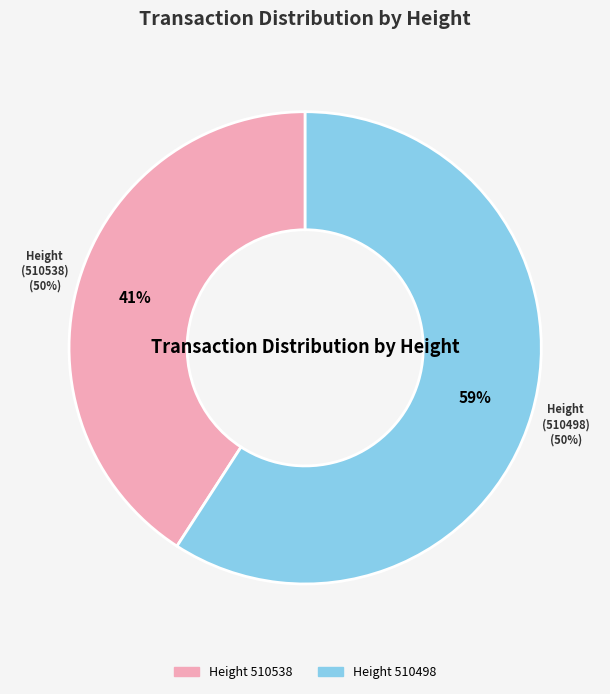

Does 510498 represent more than half of the total?

Yes